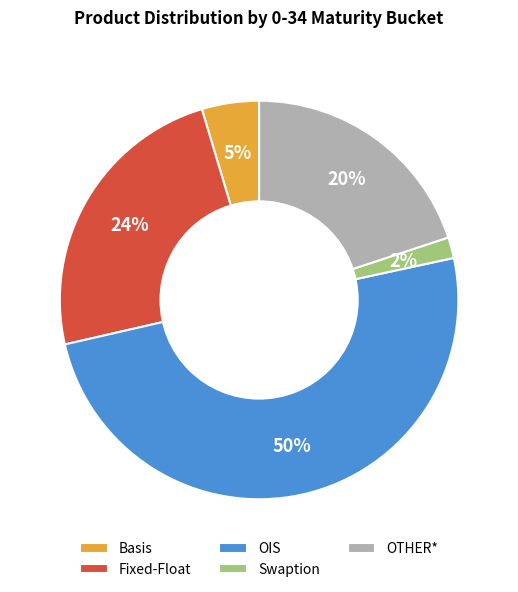

Rank the categories by value from highest to lowest.

OIS, Fixed-Float, OTHER*, Basis, Swaption